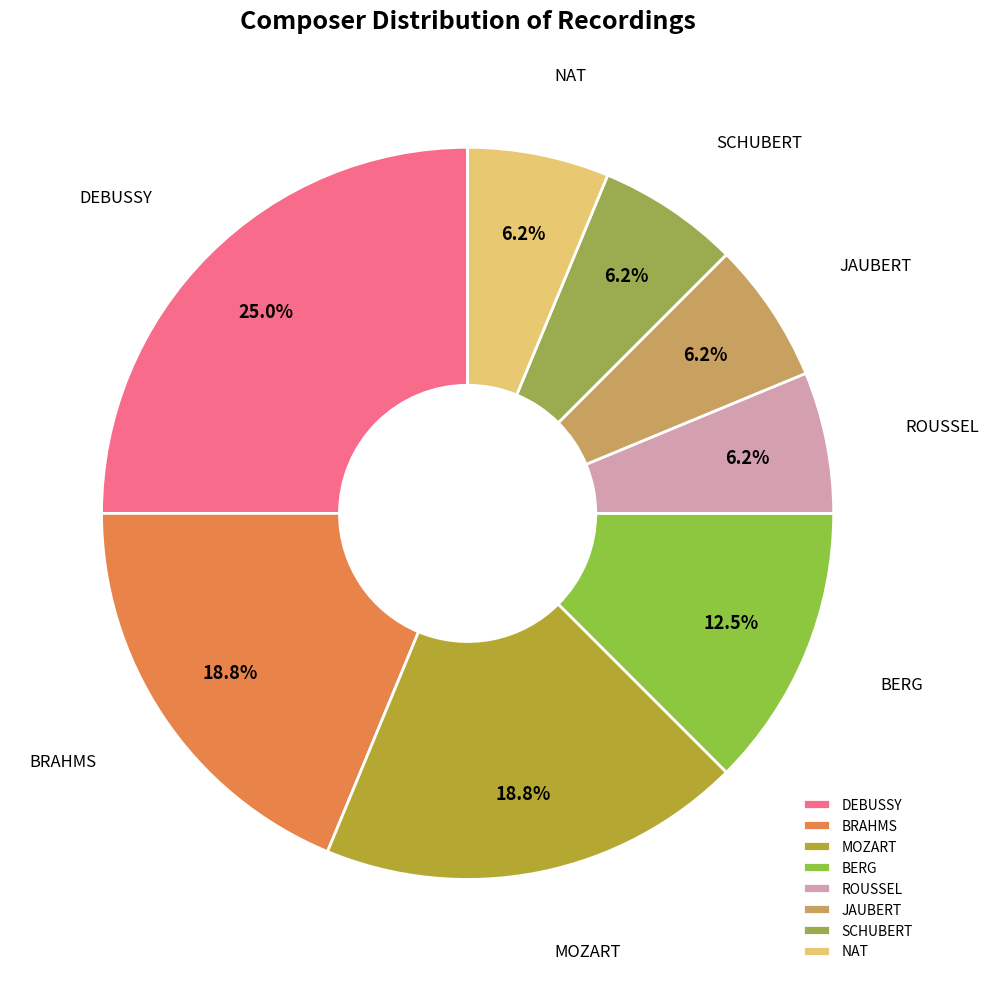

To the nearest percent, what is the combined percentage of ROUSSEL and MOZART?

25%